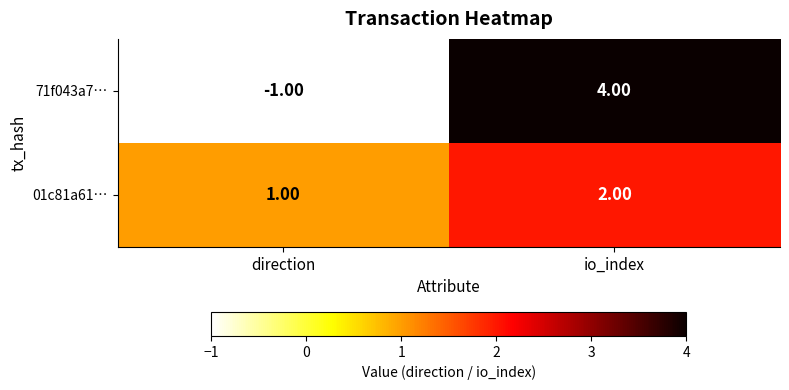

Rank the categories by 01c81a61… value from lowest to highest.

direction, io_index